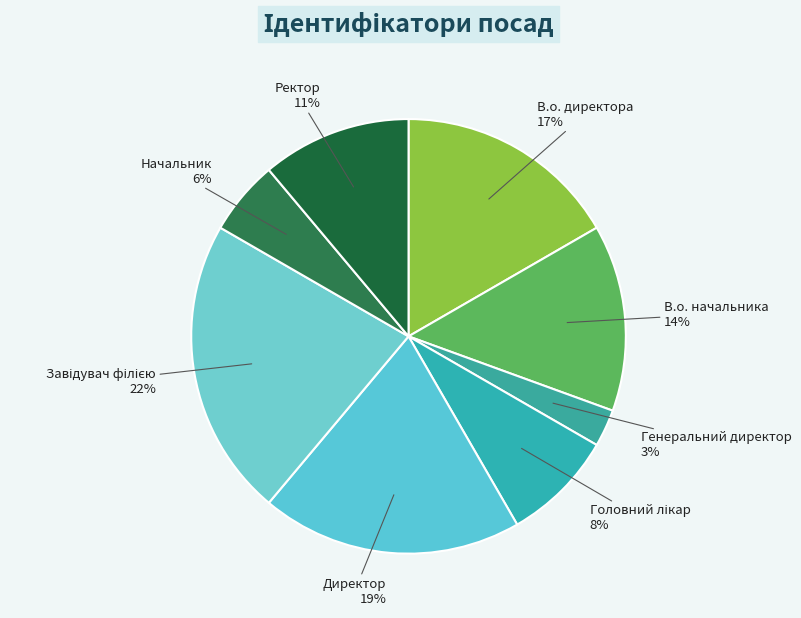

To the nearest percent, what percentage of the pie is Ректор?

11%